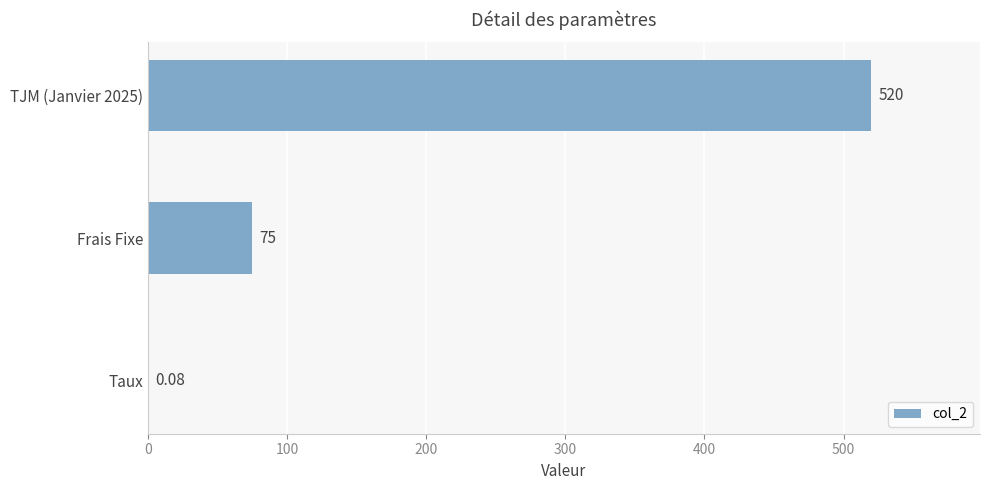

Which has a higher value, TJM (Janvier 2025) or Frais Fixe?

TJM (Janvier 2025)